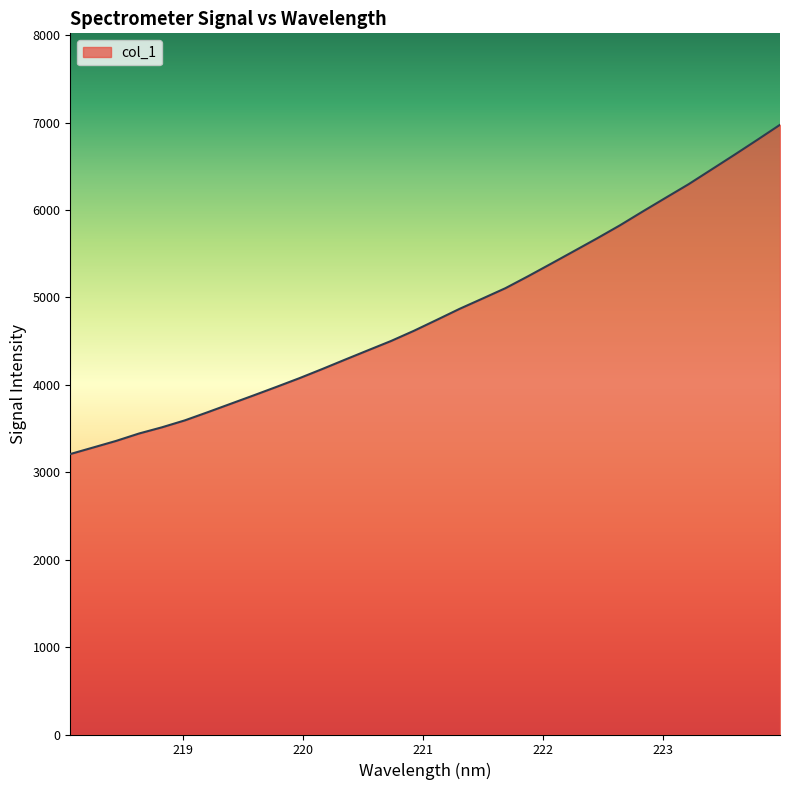

What is the minimum value shown in the chart?

3208.2